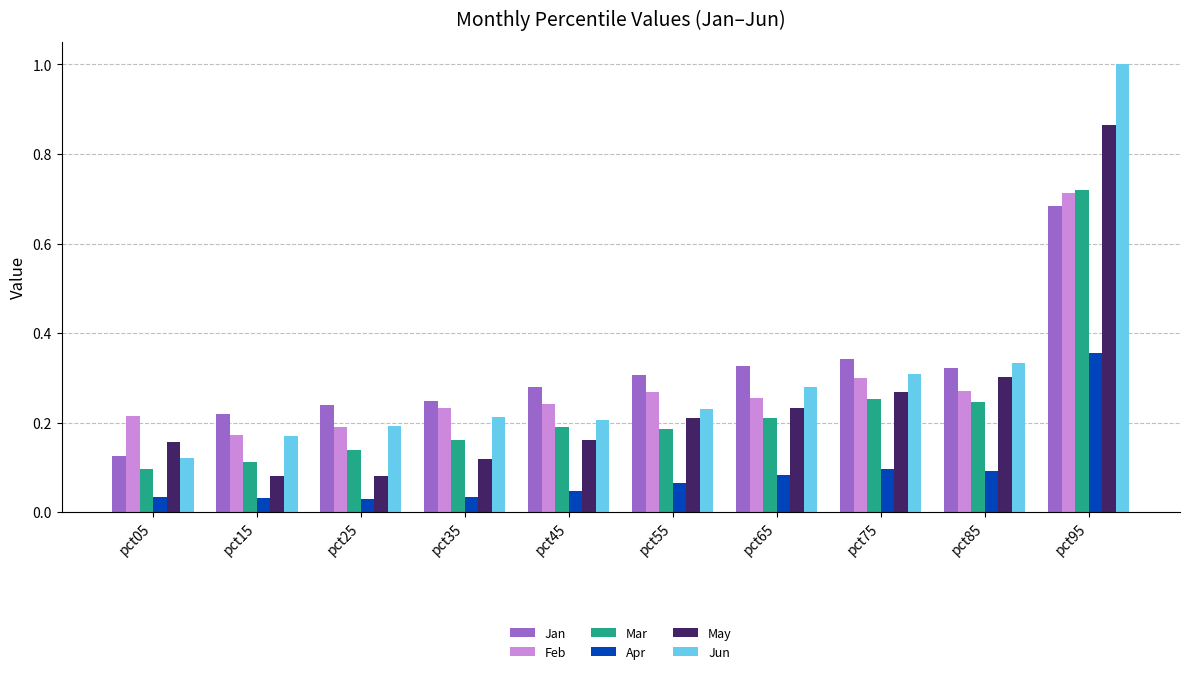

What is the total value across all series at pct55?

1.3